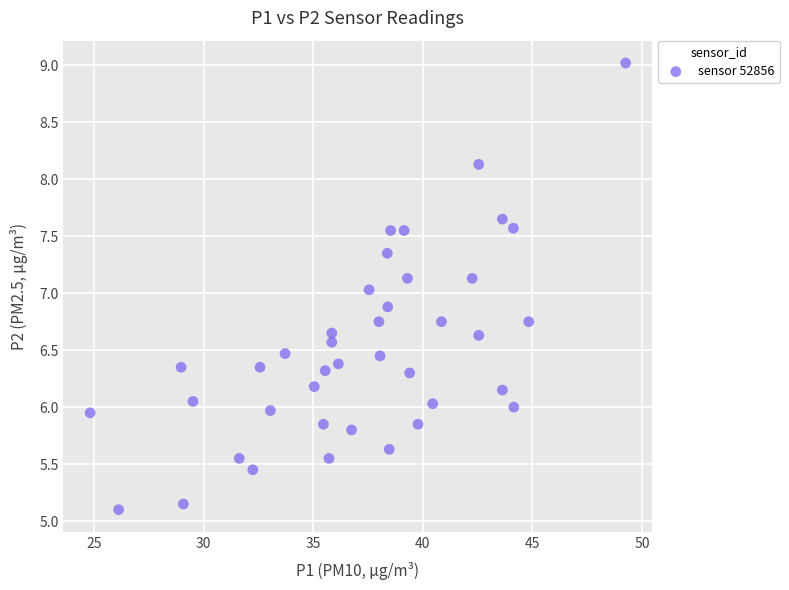

What is the range of X values (max minus min)?

24.4